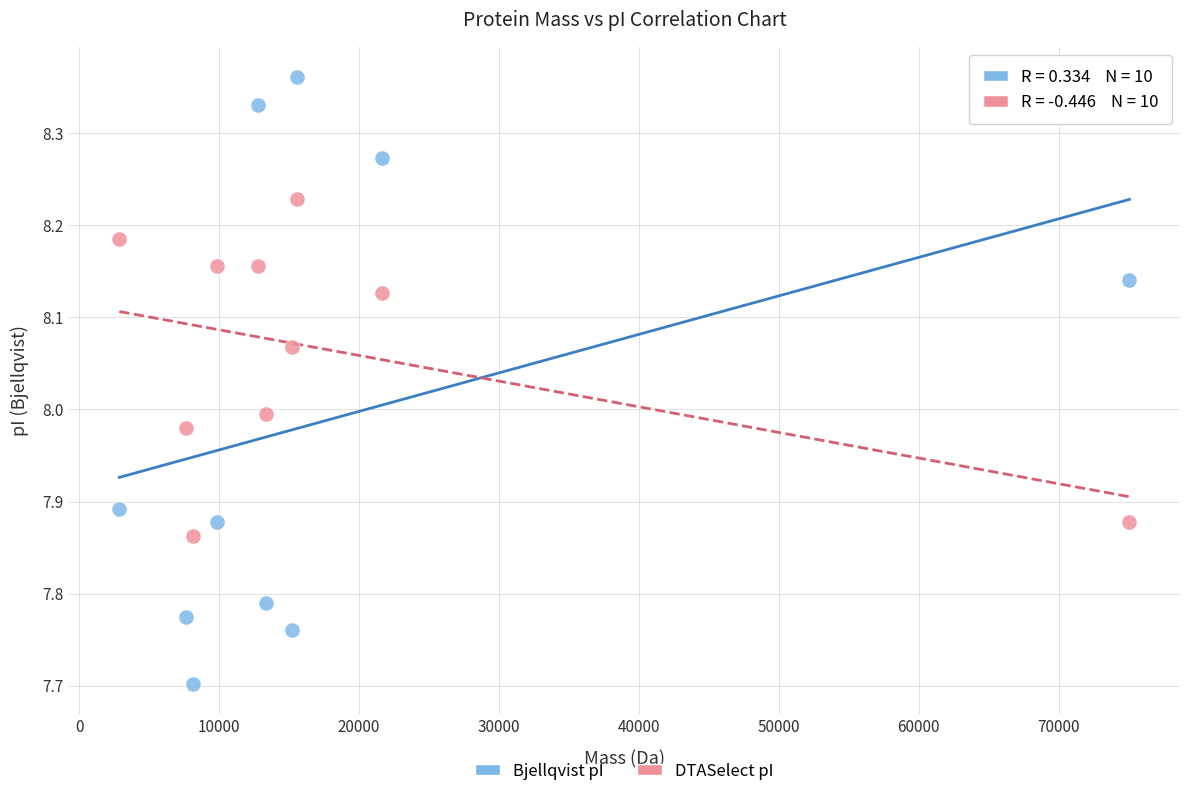

Which series has the widest spread of Y values?

Bjellqvist pI